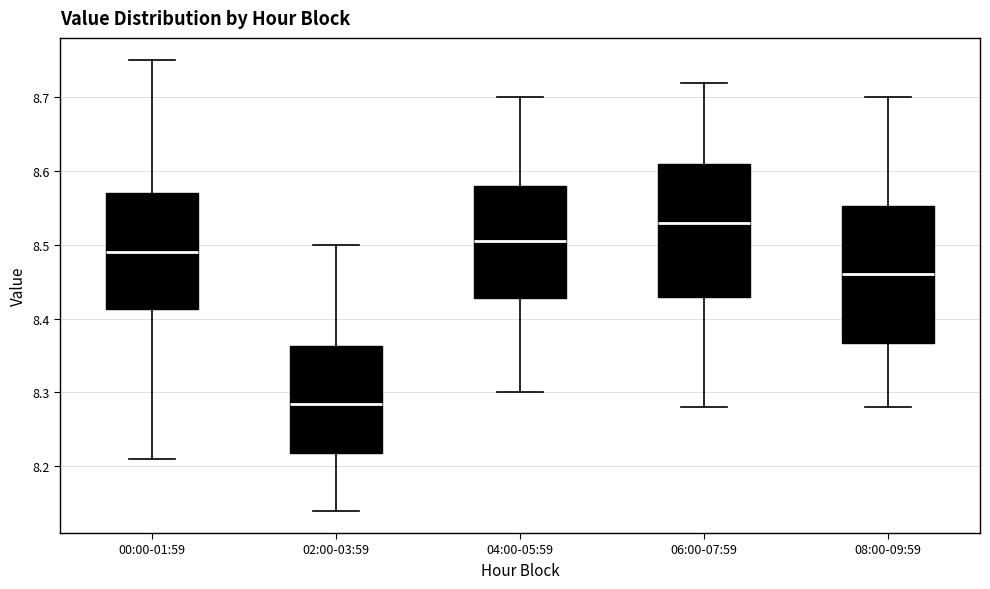

Which box has the highest median line?

06:00-07:59